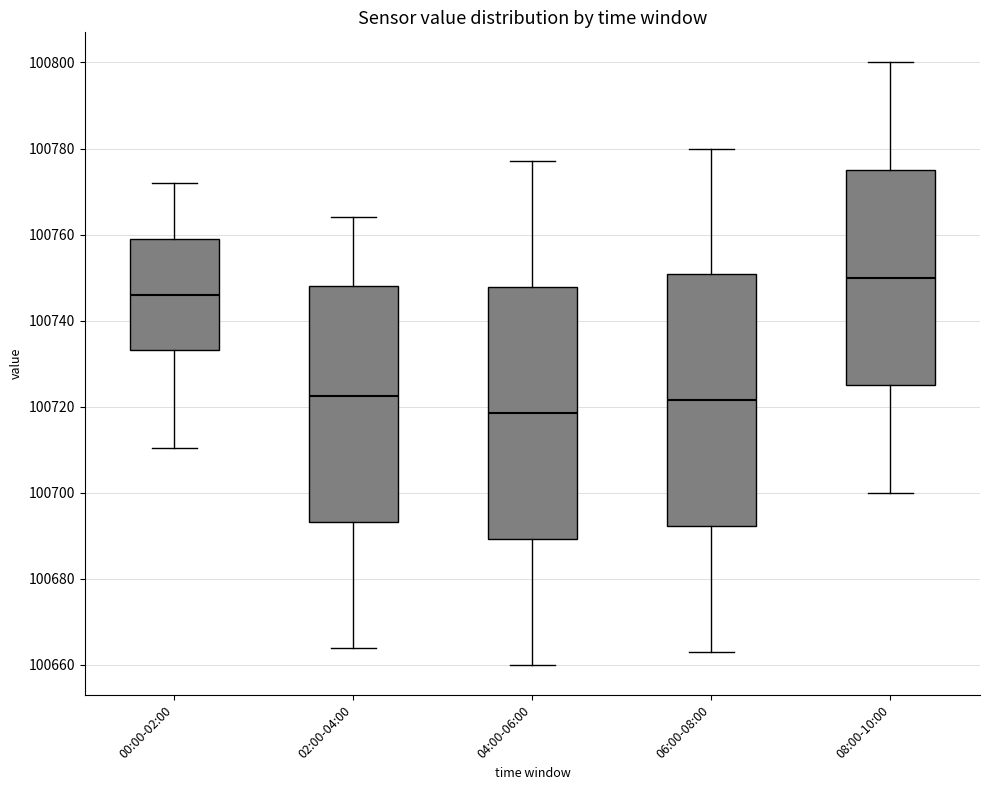

Where does the lower whisker of the box for 00:00-02:00 end on the y-axis? The values are not printed on the chart, so give them approximately, as read against the axis.

100710